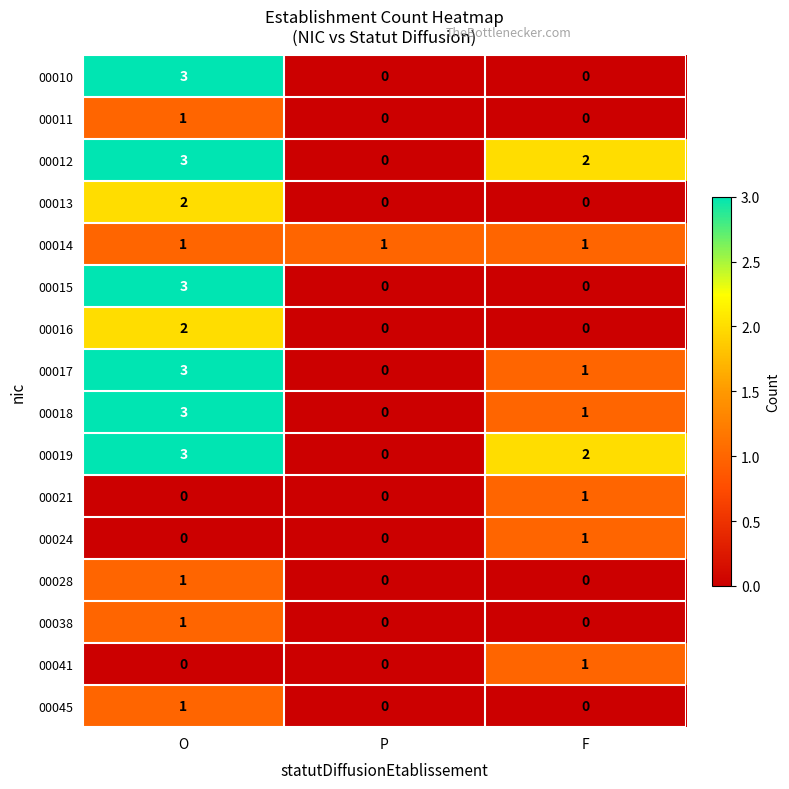

True or false: 00012 has a value of 3 at F.

False